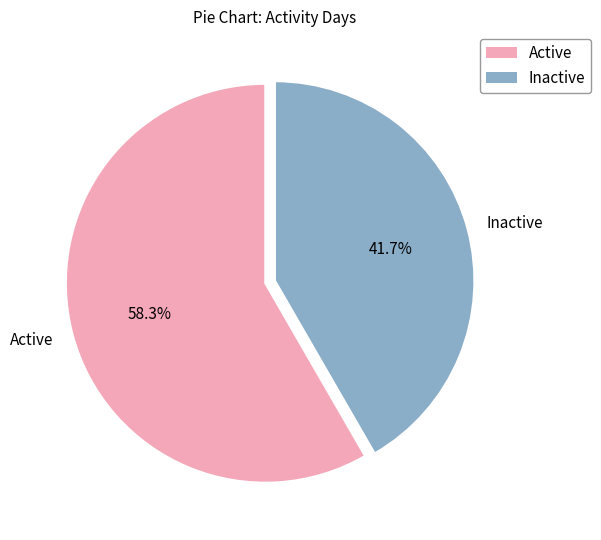

Rank the categories by value from lowest to highest.

Inactive, Active